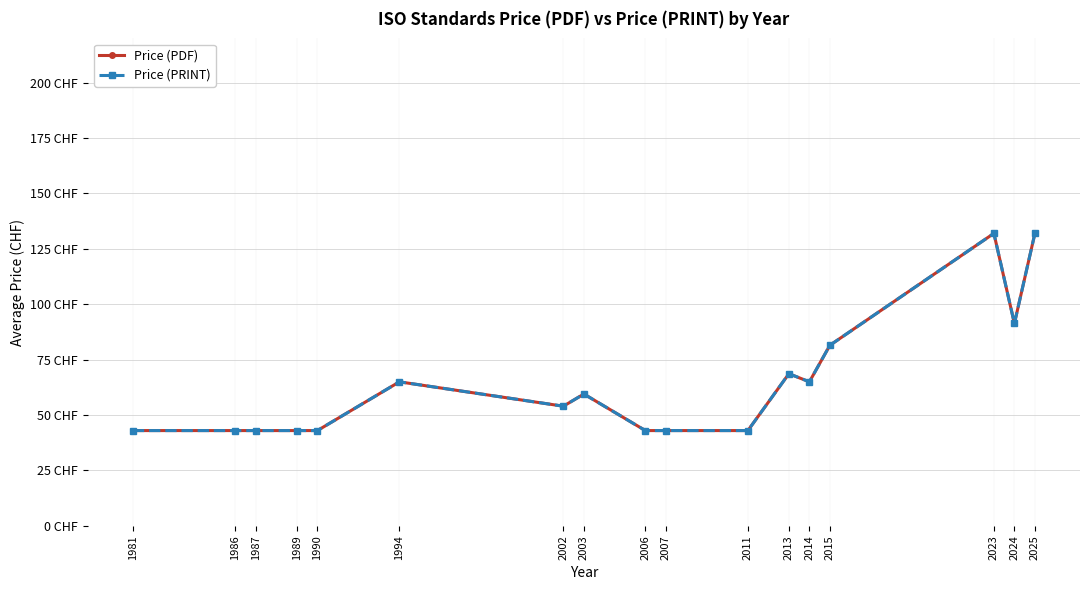

Between 2025 and 1987, which is larger?

2025